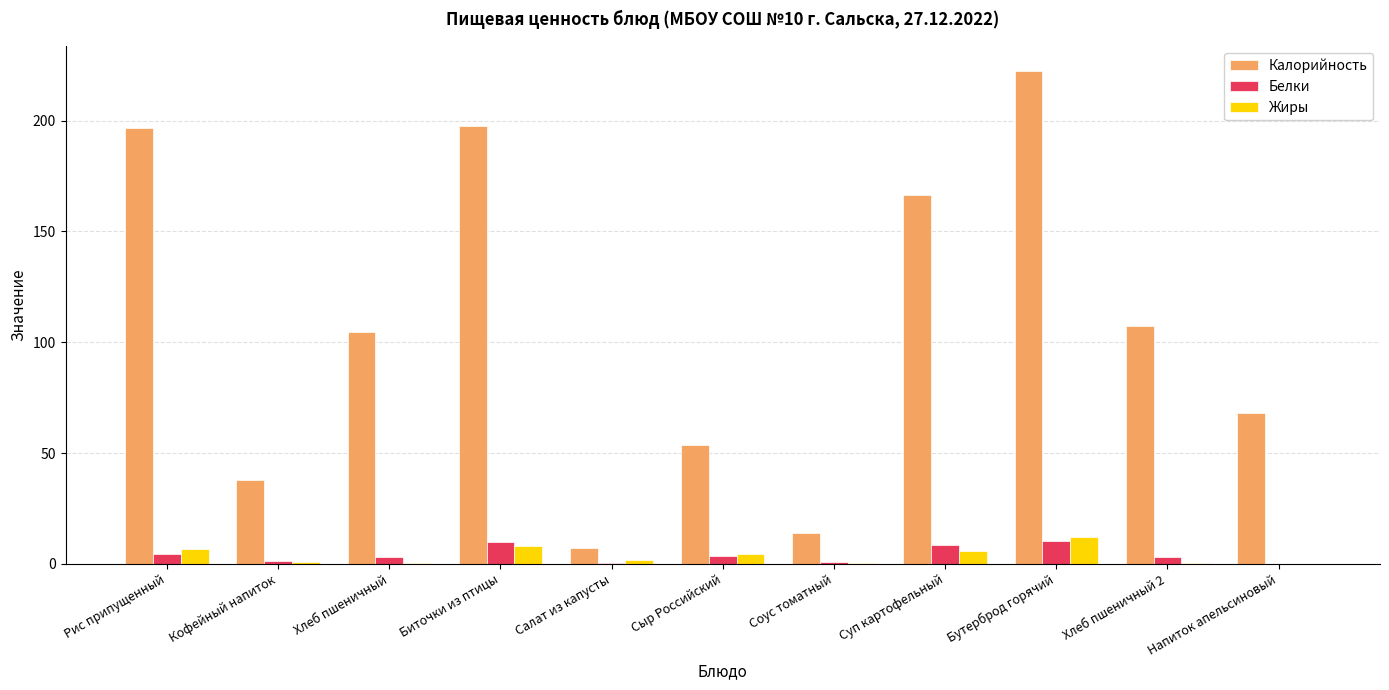

Between Кофейный напиток and Хлеб пшеничный, which series saw the biggest shift?

Калорийность